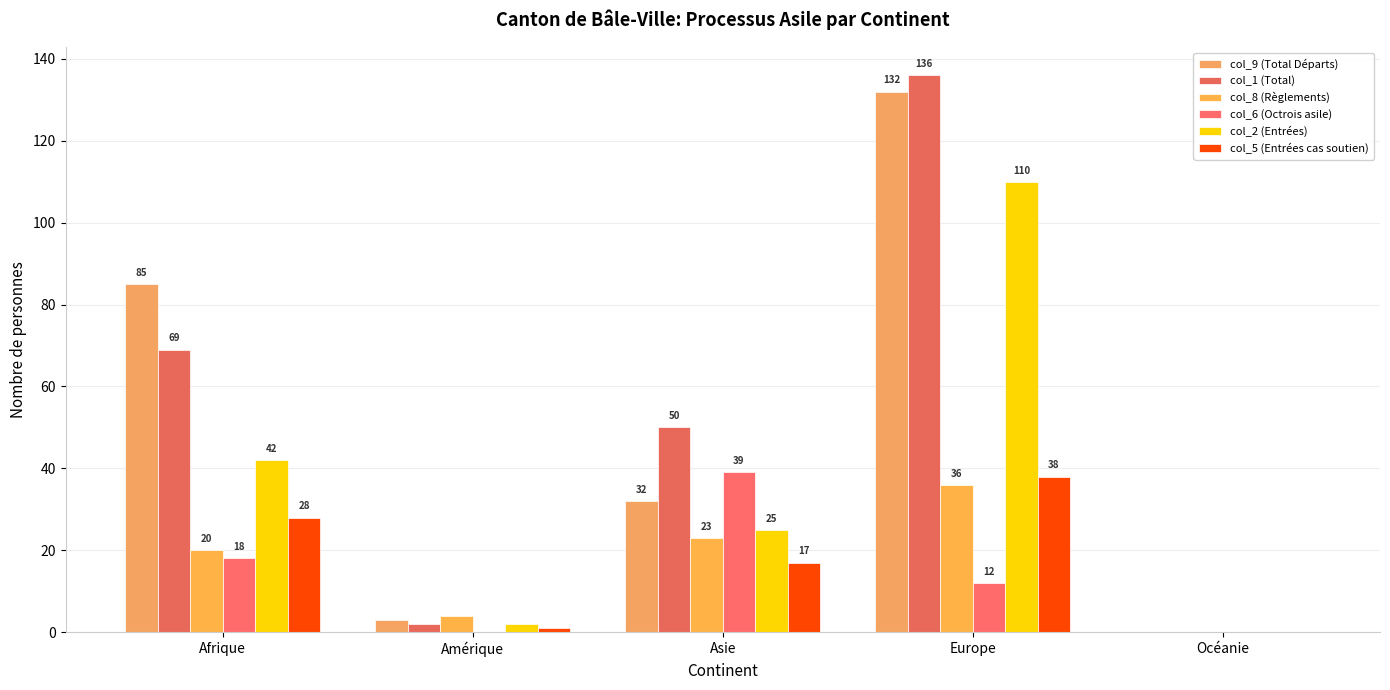

Is it true that col_1 (Total) equals 85 at Asie?

False